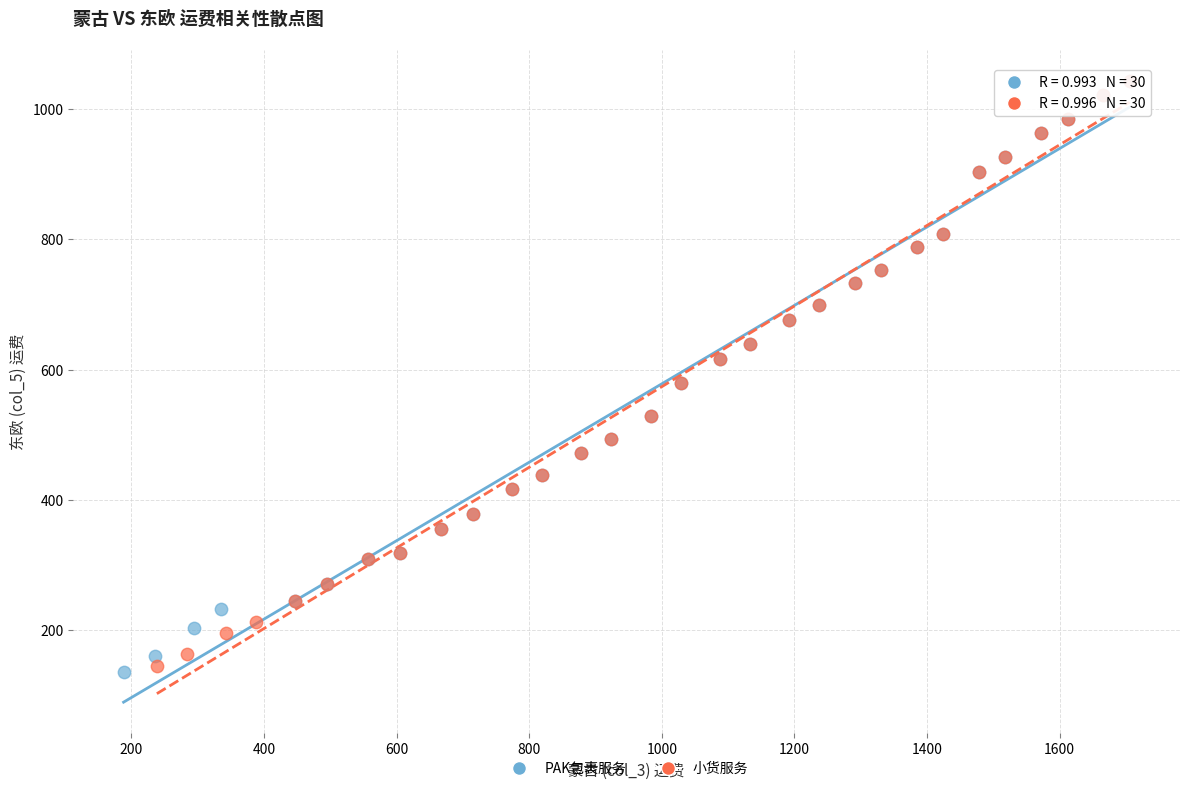

What are all the series names shown in the legend?

PAK包裹服务, 小货服务